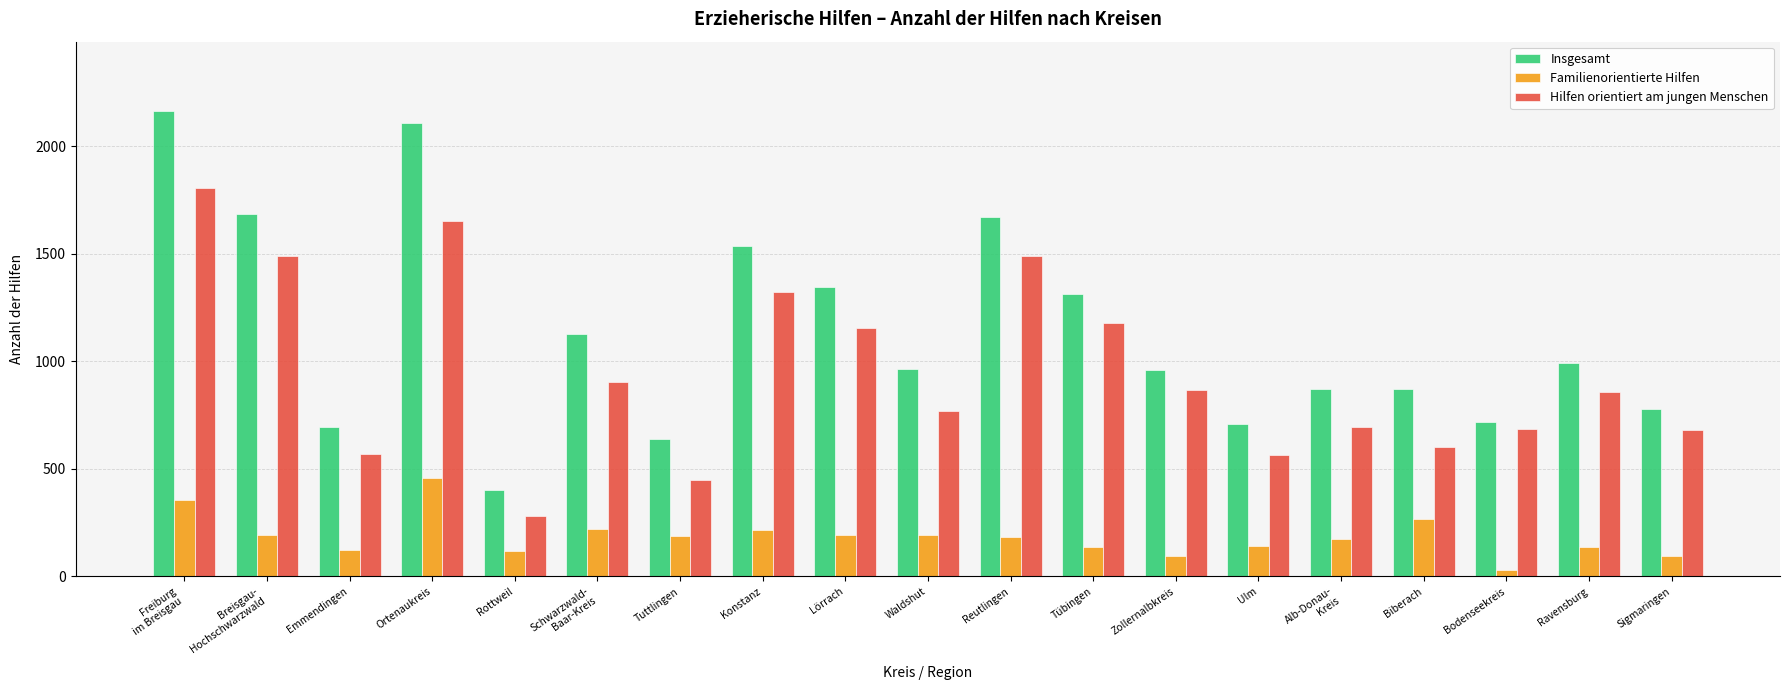

What is the difference between the Hilfen orientiert am jungen Menschen values at Bodenseekreis and Schwarzwald-
Baar-Kreis?

218